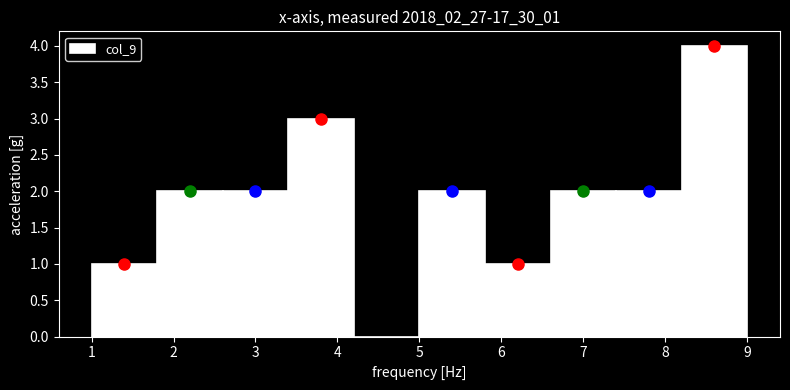

What is the height of the bar covering 1.0 to 1.8 on the x-axis? The values are not printed on the chart, so give them approximately, as read against the axis.

1